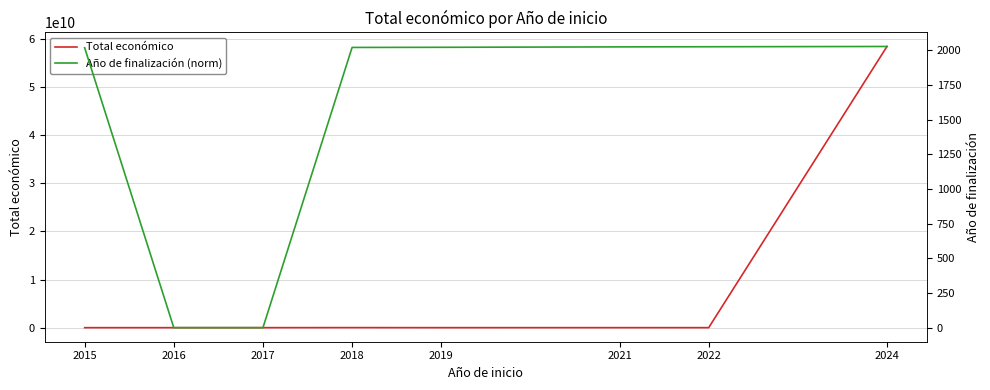

List the series in order of their overall mean, lowest first.

Año de finalización (norm), Total económico